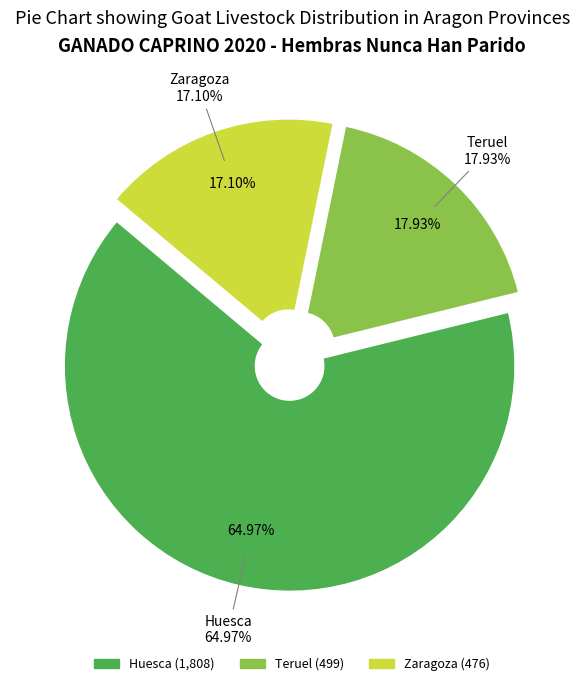

Does Zaragoza represent more than half of the total?

No